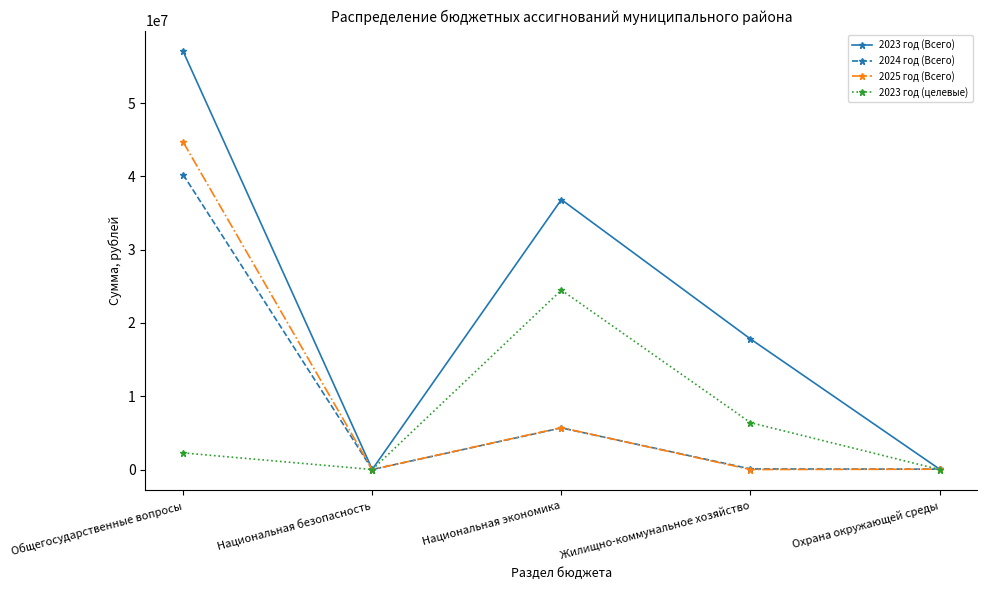

At which category is the sum across all series the highest?

Общегосударственные вопросы